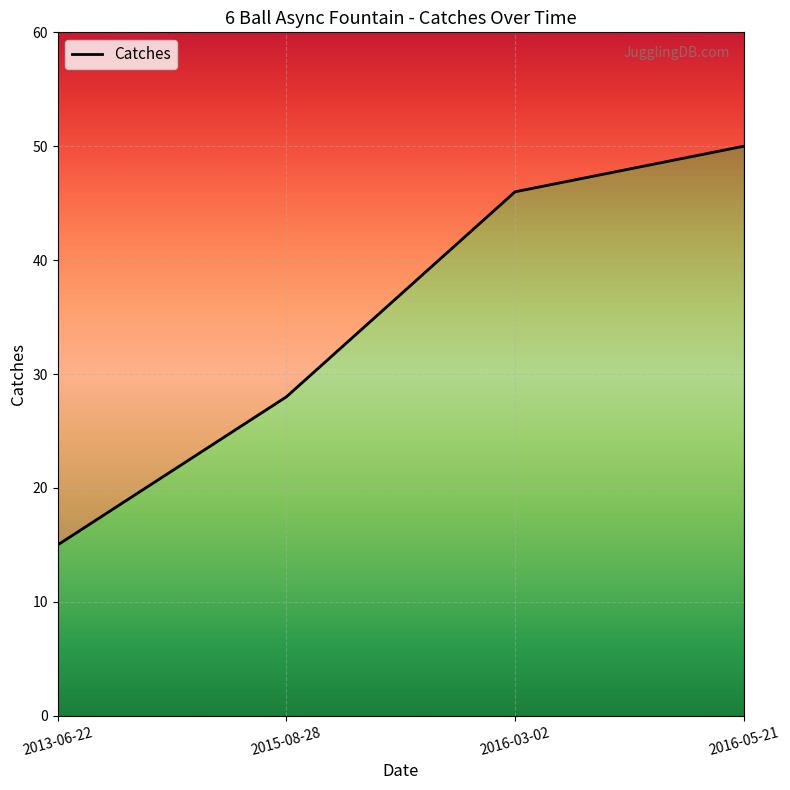

List the labels in order of value, largest first.

2016-05-21, 2016-03-02, 2015-08-28, 2013-06-22